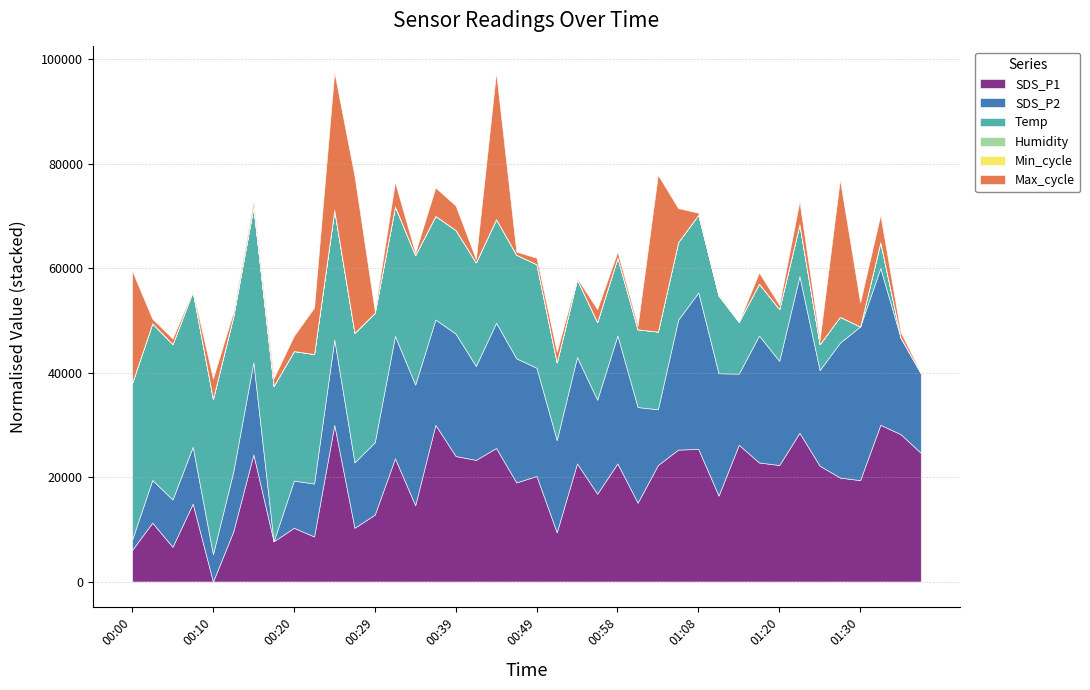

Which series changed the most between 00:27 and 00:56?

Max_cycle